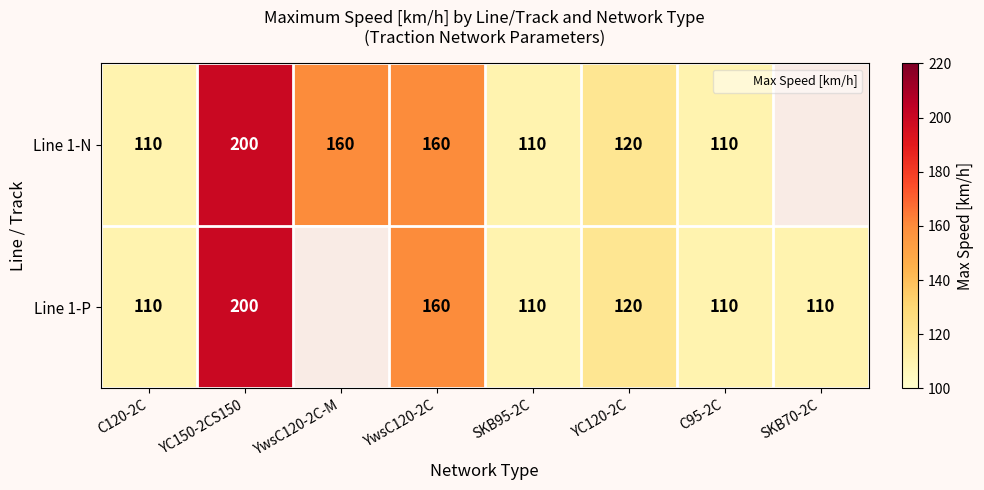

How many categories are shown in the chart?

8